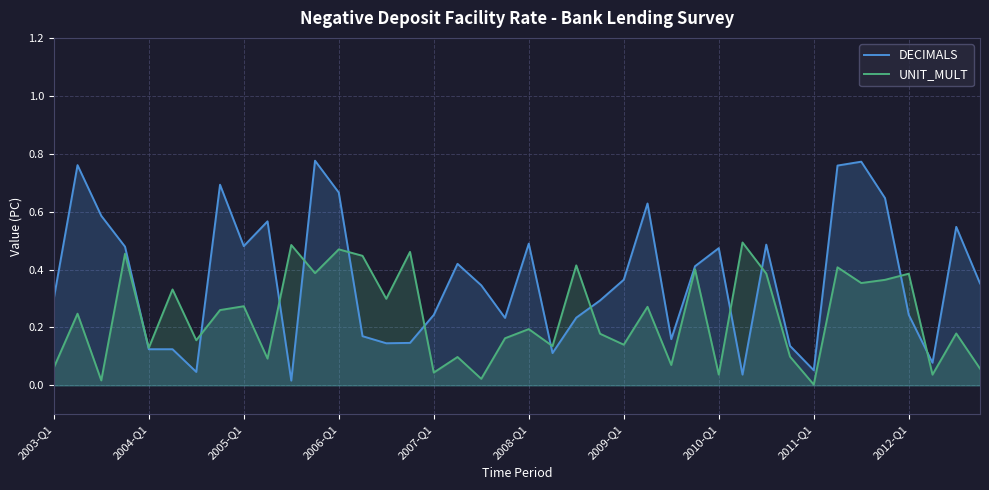

How many lines are shown in the chart?

2